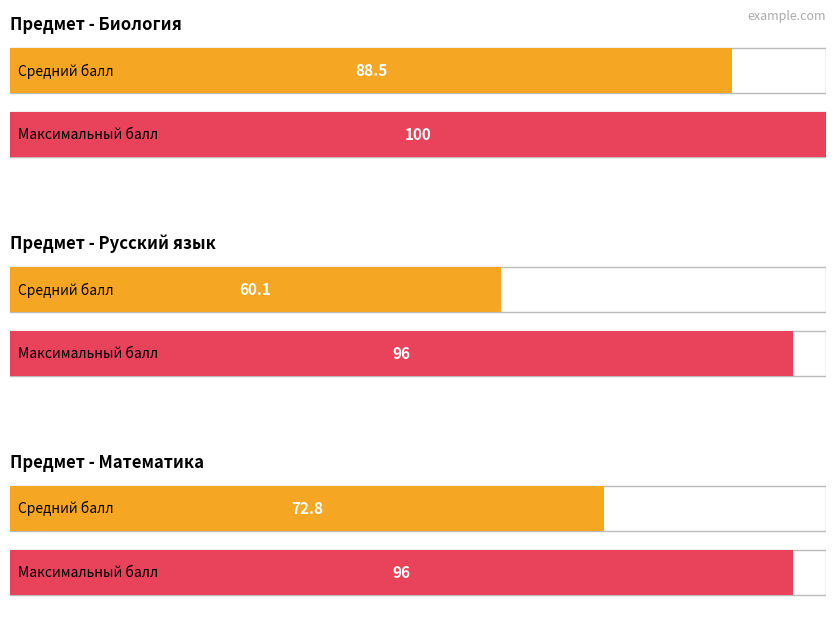

At which category is the sum across all series the highest?

1